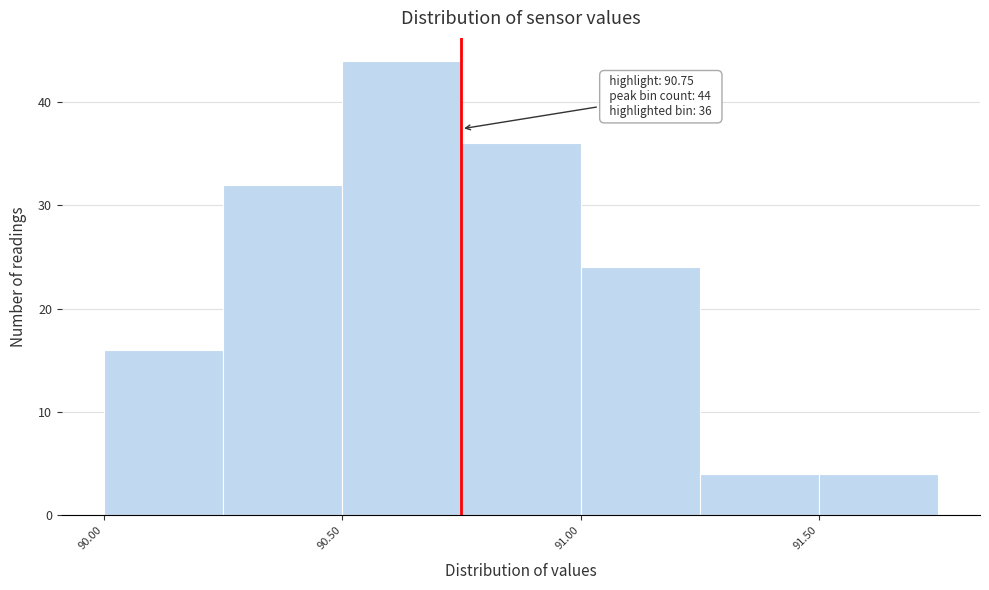

Which range on the x-axis has the tallest bar?

90.50 to 90.75